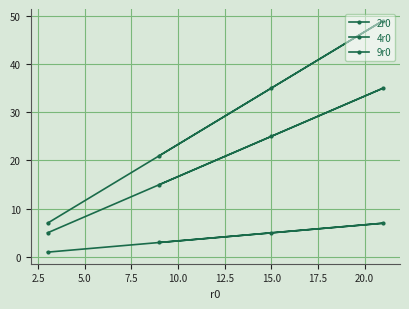

At how many categories does at least one series exceed 24?

2